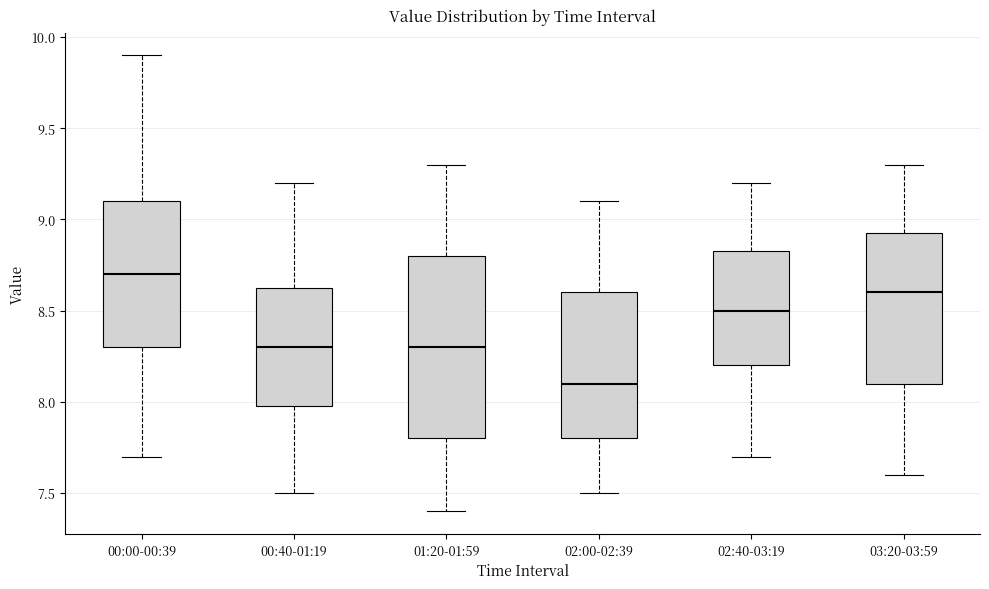

Reading left to right, read every box against the y-axis: the position of its median line, the range the box covers, and the ends of its whiskers. The values are not printed on the chart, so give them approximately, as read against the axis.

00:00-00:39: median 8.70, box 8.30 to 9.10, whiskers 7.70 to 9.90
00:40-01:19: median 8.30, box 8.00 to 8.65, whiskers 7.50 to 9.20
01:20-01:59: median 8.30, box 7.80 to 8.80, whiskers 7.40 to 9.30
02:00-02:39: median 8.10, box 7.80 to 8.60, whiskers 7.50 to 9.10
02:40-03:19: median 8.50, box 8.20 to 8.85, whiskers 7.70 to 9.20
03:20-03:59: median 8.60, box 8.10 to 8.95, whiskers 7.60 to 9.30